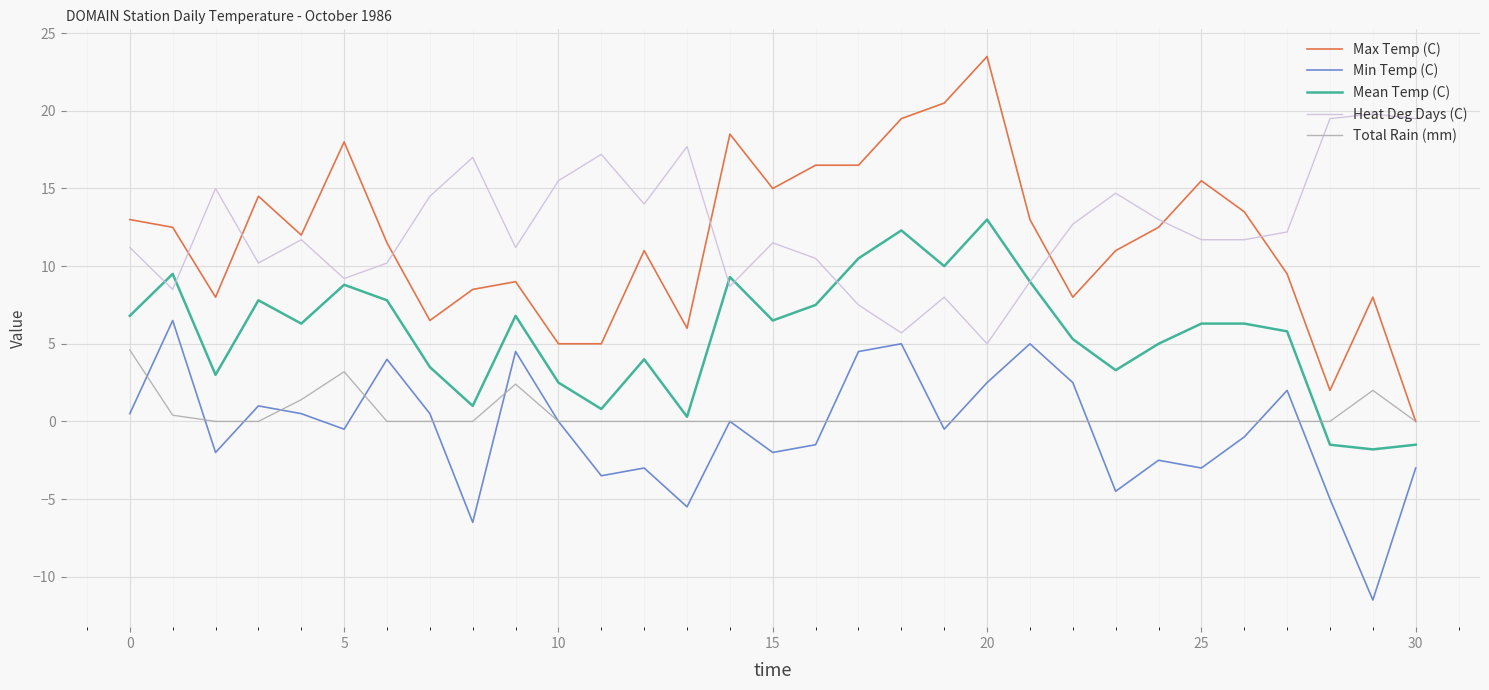

List the series in order of their peak value, lowest first.

Total Rain (mm), Min Temp (C), Mean Temp (C), Heat Deg Days (C), Max Temp (C)